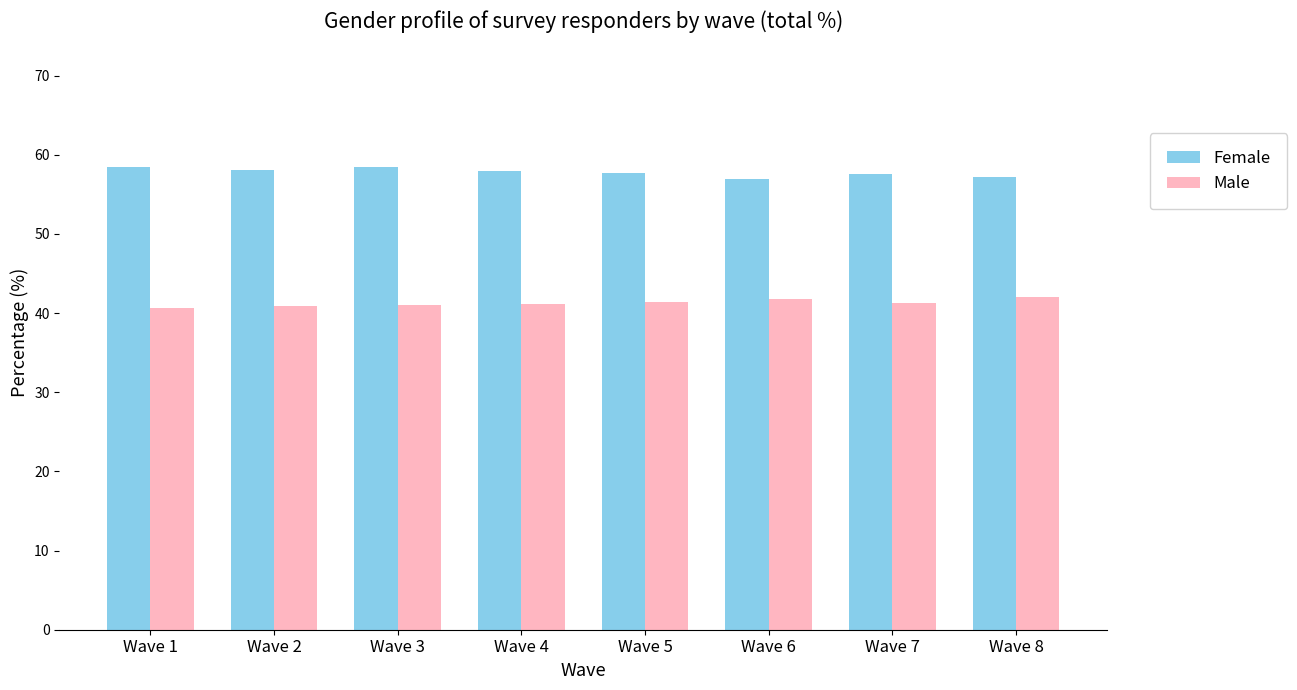

The Female series shows 58.0 at Wave 4. True or false?

True